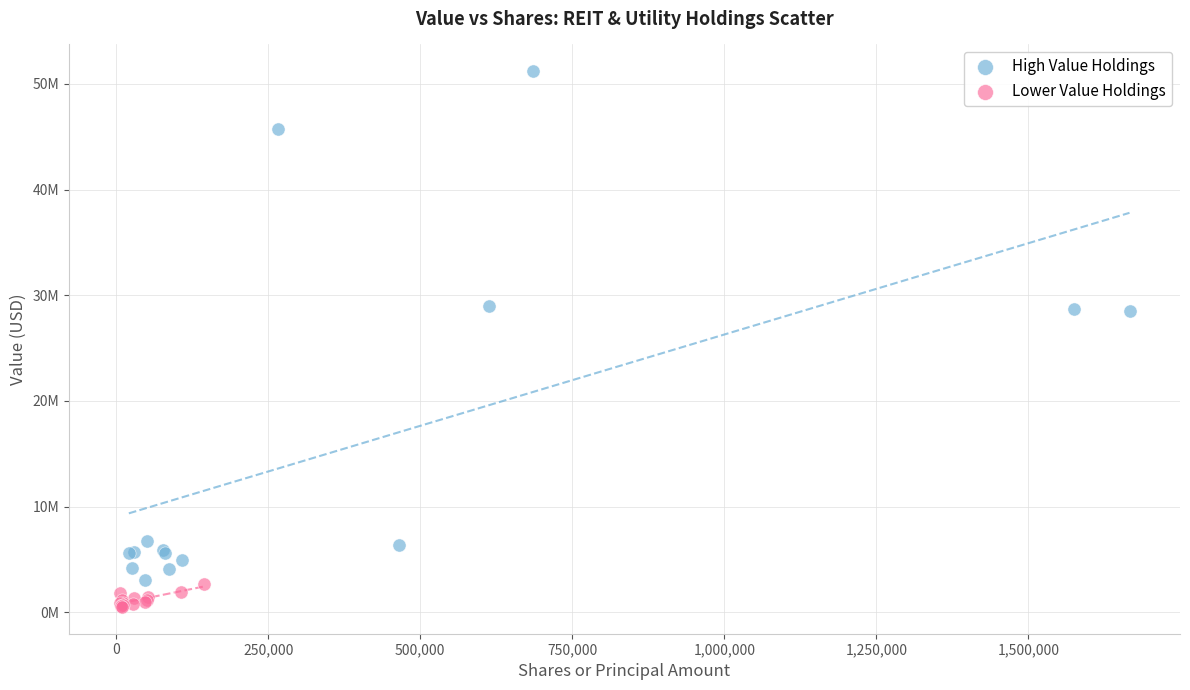

Which series reaches the minimum Y coordinate?

Lower Value Holdings